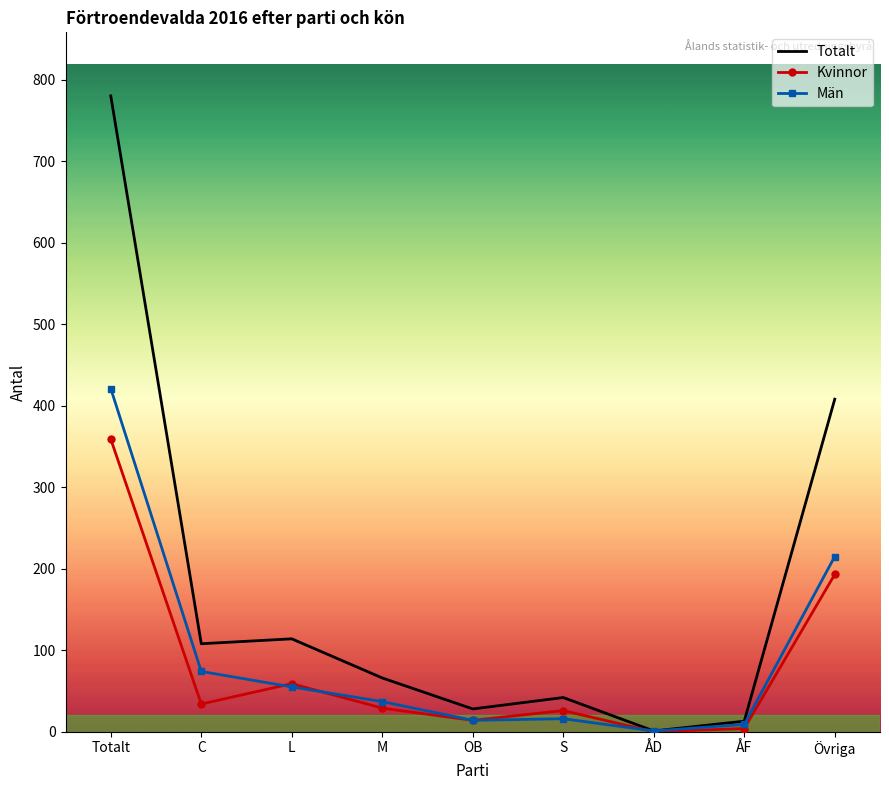

Which series has the largest total across all categories?

Totalt